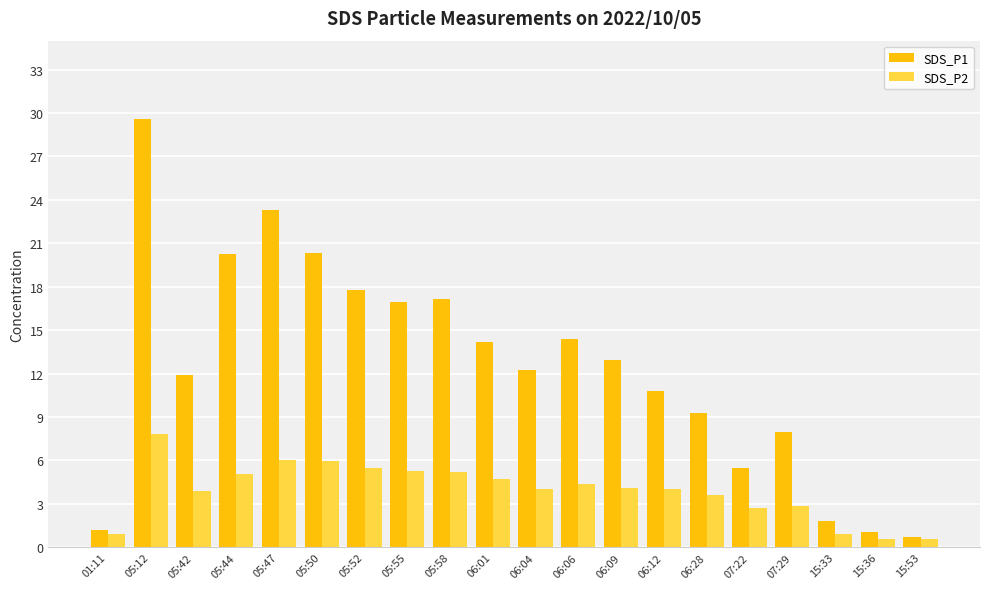

At which label does SDS_P2 reach its peak?

05:12